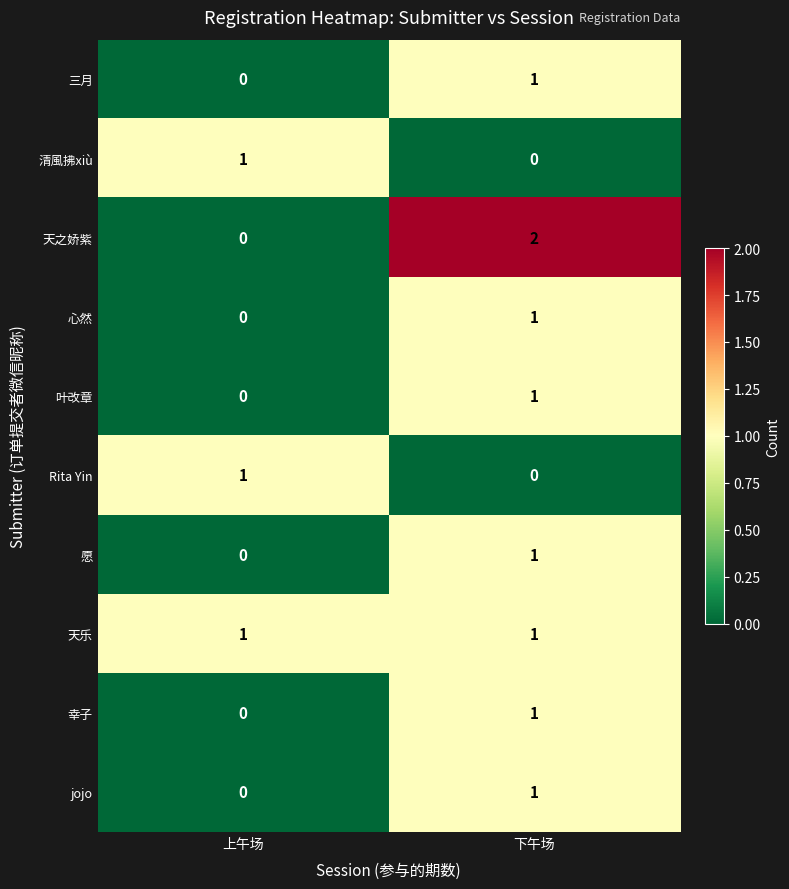

Which series has the largest range (max minus min)?

天之娇紫